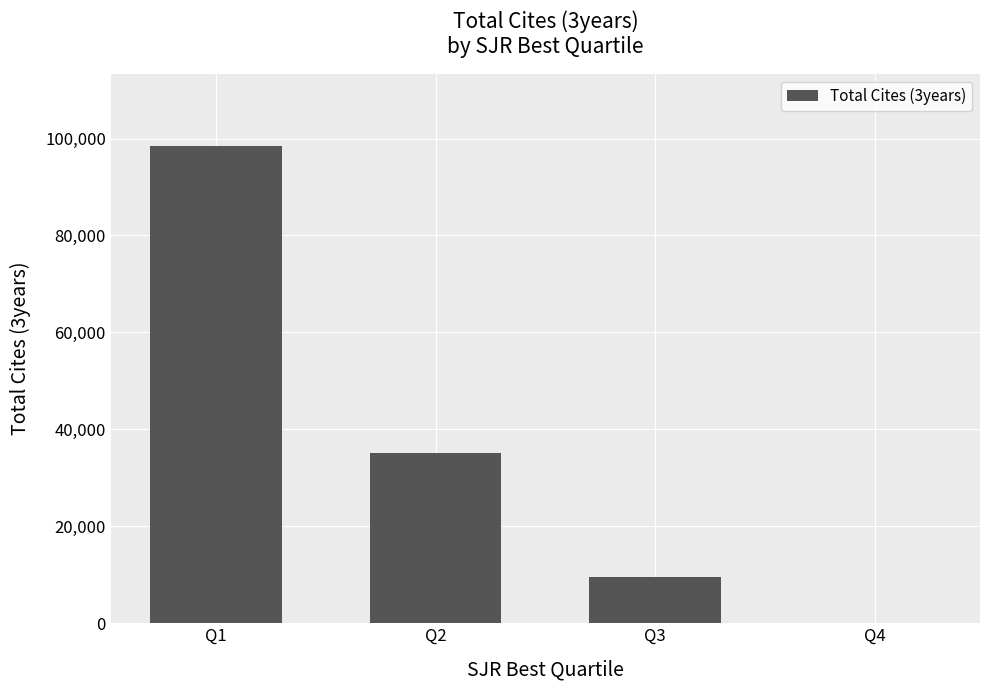

What is the sum of the values at Q3 and Q2?

44677